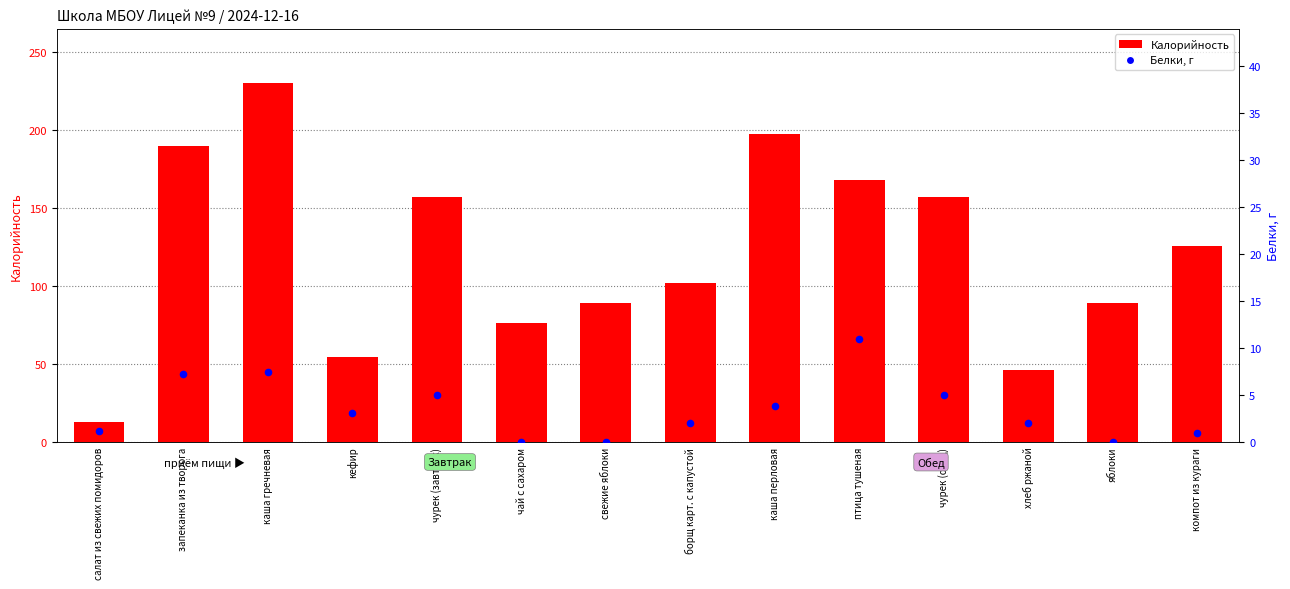

Which series contains the lowest Y value?

Белки